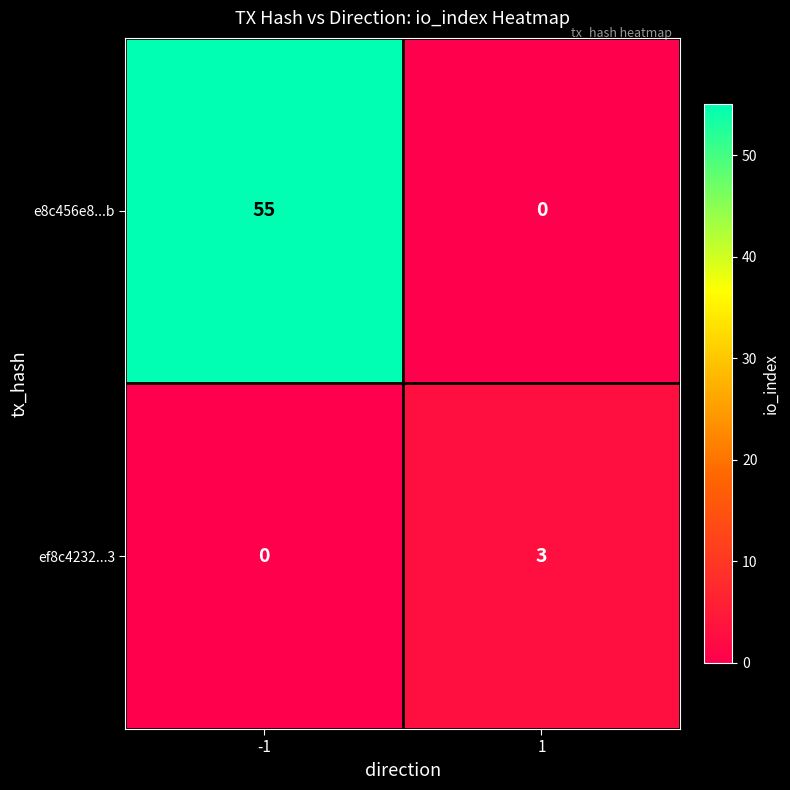

Reading left to right, transcribe all the data shown in this chart.

e8c456e8...b: 55	0
ef8c4232...3: 0	3